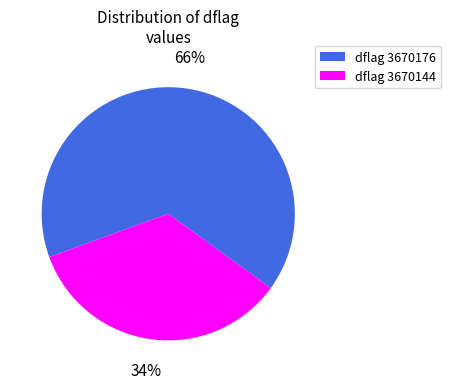

Which category has the smallest portion of the pie?

dflag 3670144